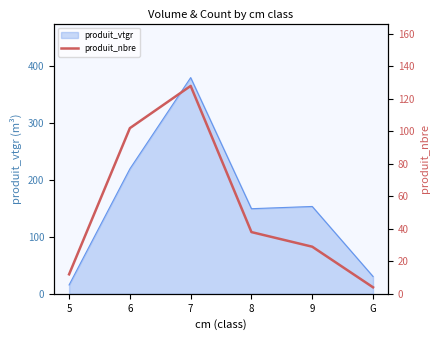

What is the highest value of the produit_vtgr series?

379.6